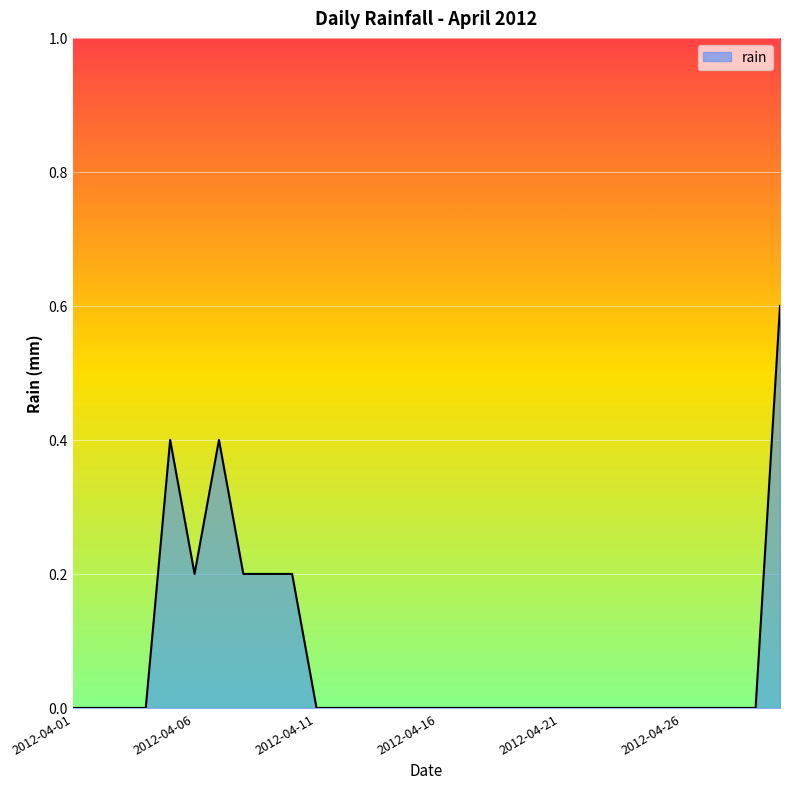

What is the difference between the maximum and minimum values?

0.6